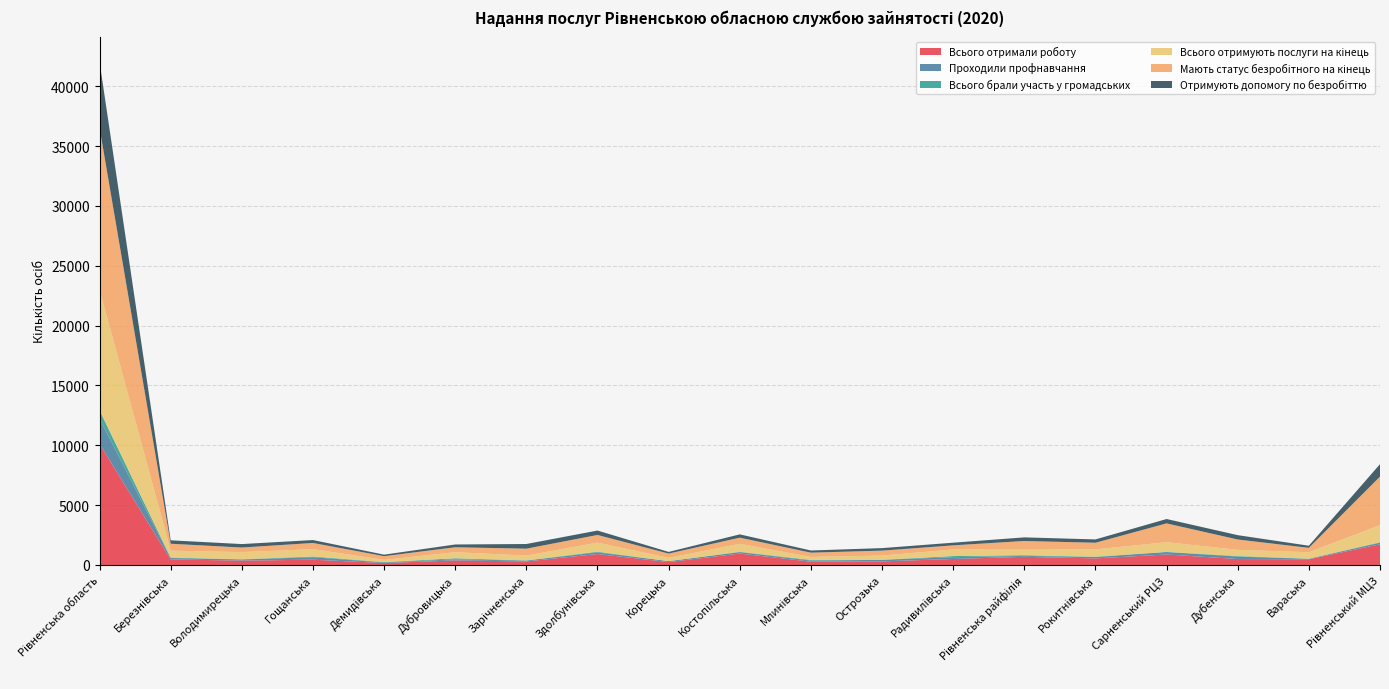

Reading left to right, what are all the values shown in this chart?

Всього отримали роботу: 10115	462	367	441	163	379	299	914	244	954	278	300	502	682	551	877	497	477	1728
Проходили профнавчання: 2106	118	92	208	49	93	69	144	79	119	87	132	150	75	115	203	205	38	130
Всього брали участь у громадських: 701	42	20	60	33	88	16	53	0	31	57	4	93	59	27	15	46	15	42
Всього отримують послуги на кінець: 10082	574	596	615	182	509	401	757	269	665	249	352	550	465	610	808	516	534	1430
Мають статус безробітного на кінець: 13535	578	383	515	309	412	577	640	359	513	358	411	345	724	554	1572	865	367	4053
Отримують допомогу по безробіттю: 5495	287	289	244	127	232	390	369	141	275	182	211	222	302	278	365	362	178	1041